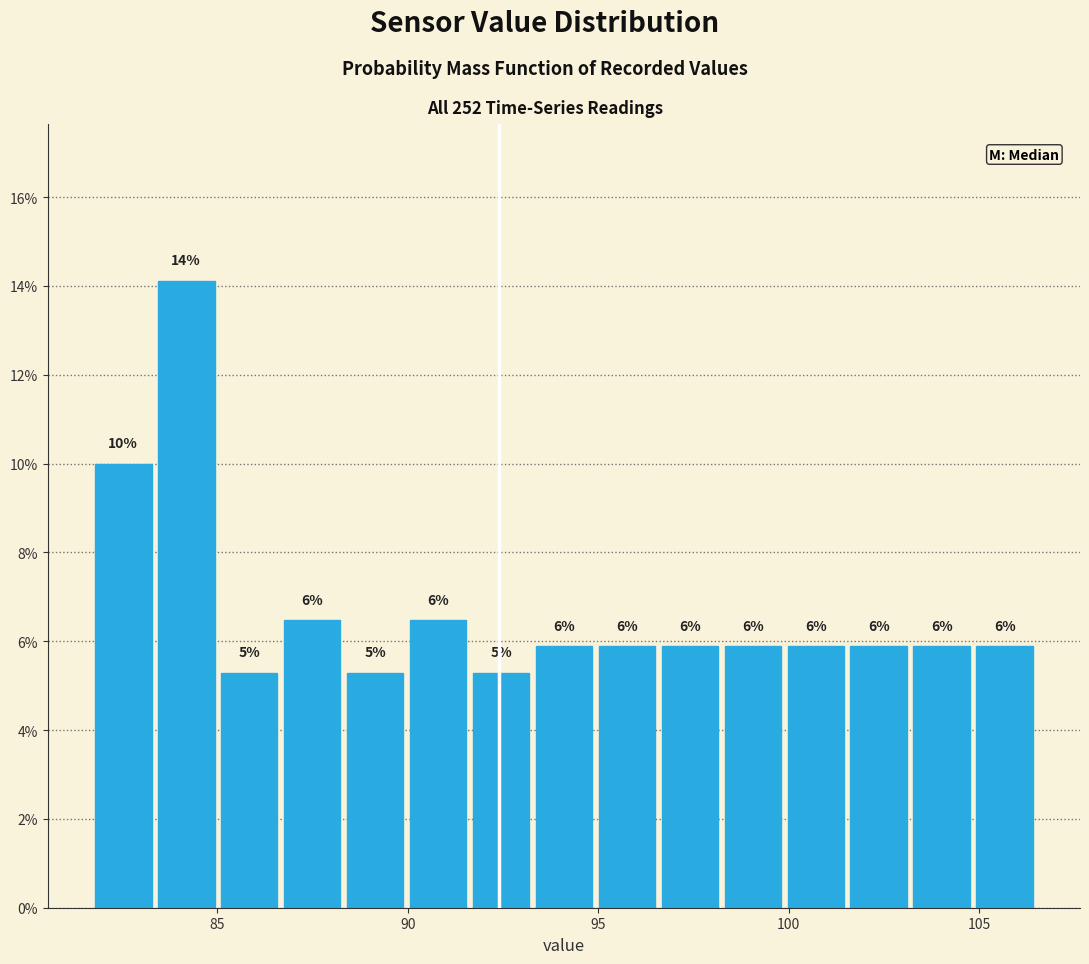

Read against the x-axis, roughly where is the centre of the tallest bar?

84.0